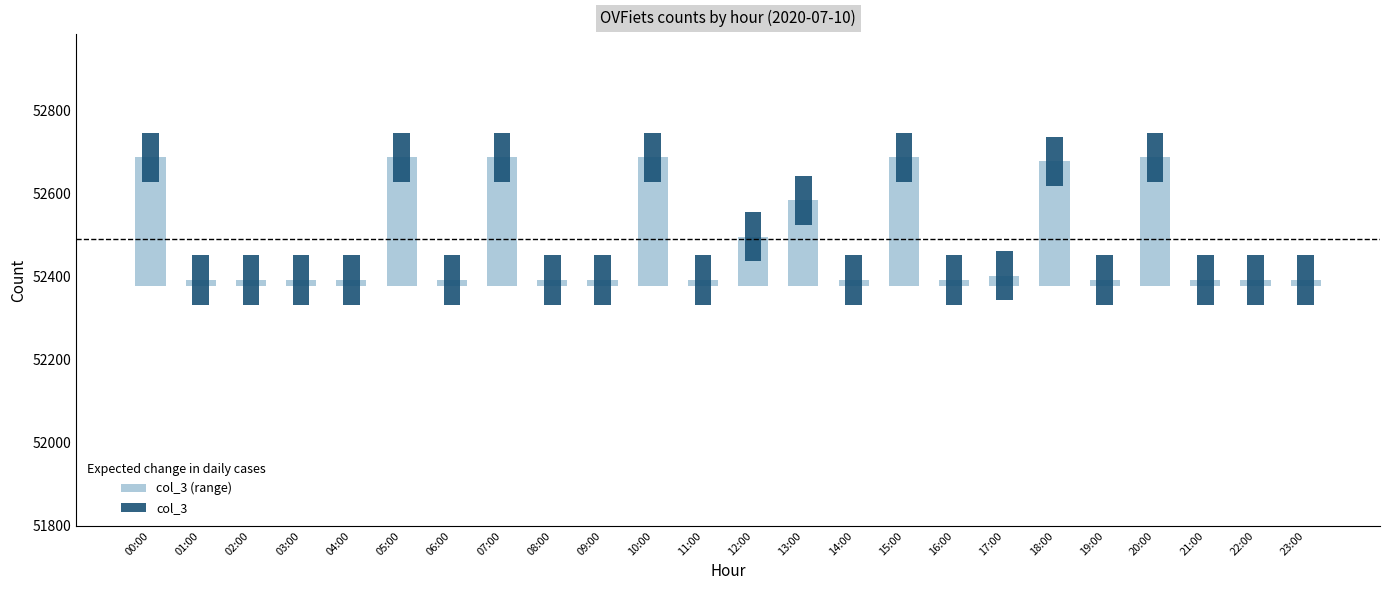

At which label does col_3 reach its peak?

00:00